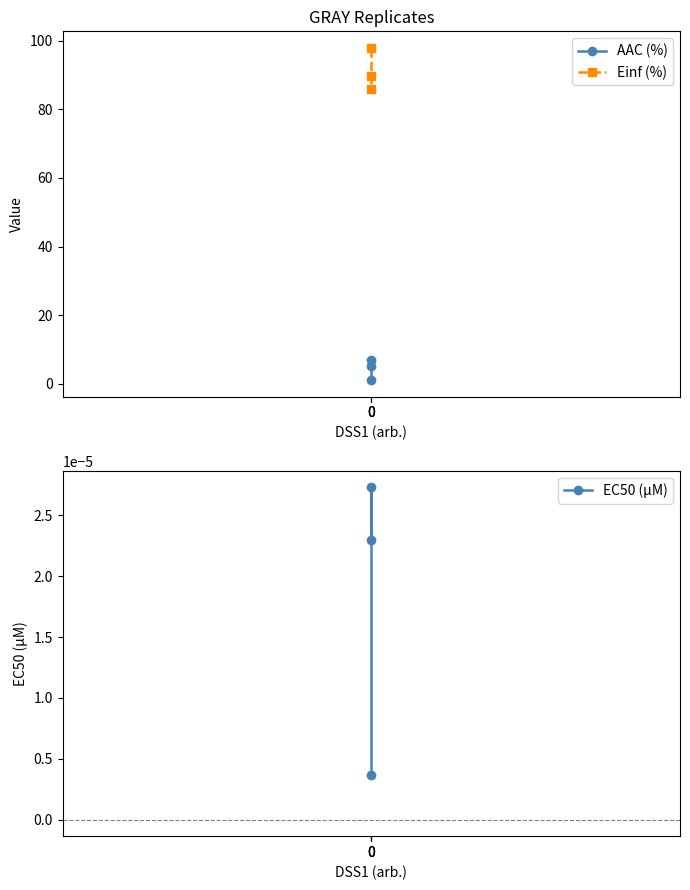

List the labels in order of AAC (%) value, largest first.

0, 0, 0